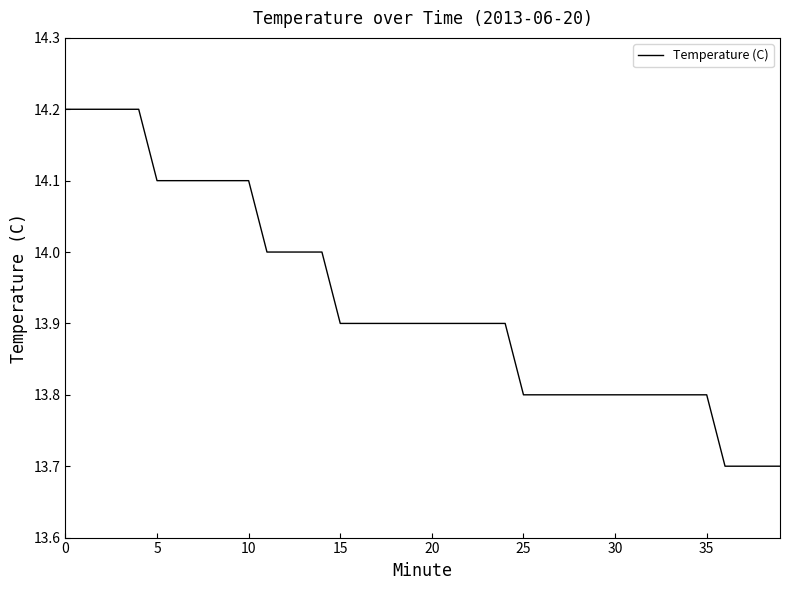

What is the maximum value shown in the chart?

14.2